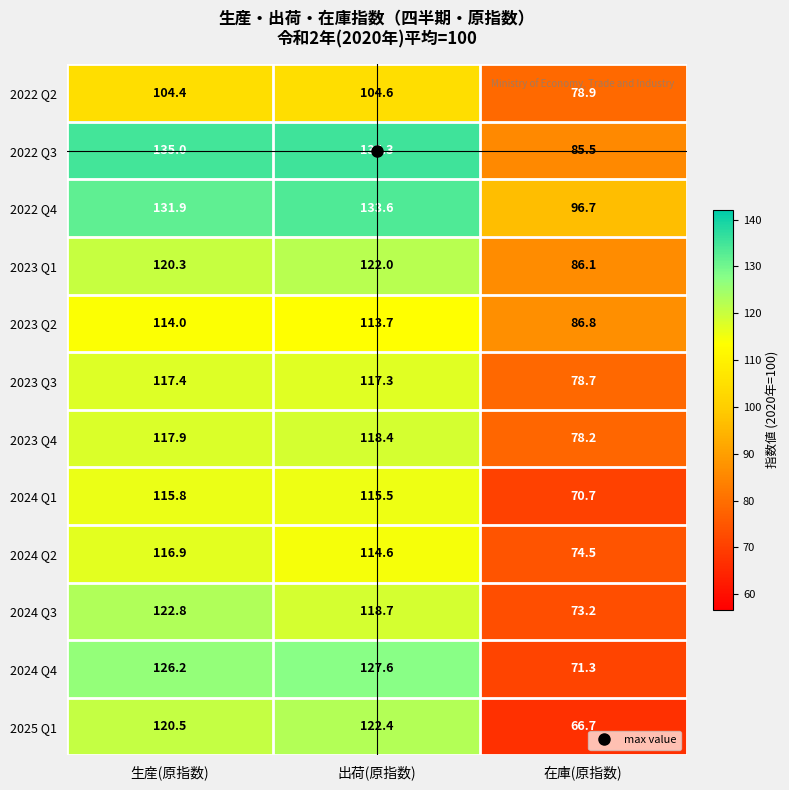

What is the spread (max minus min) of values at 出荷(原指数)?

30.7